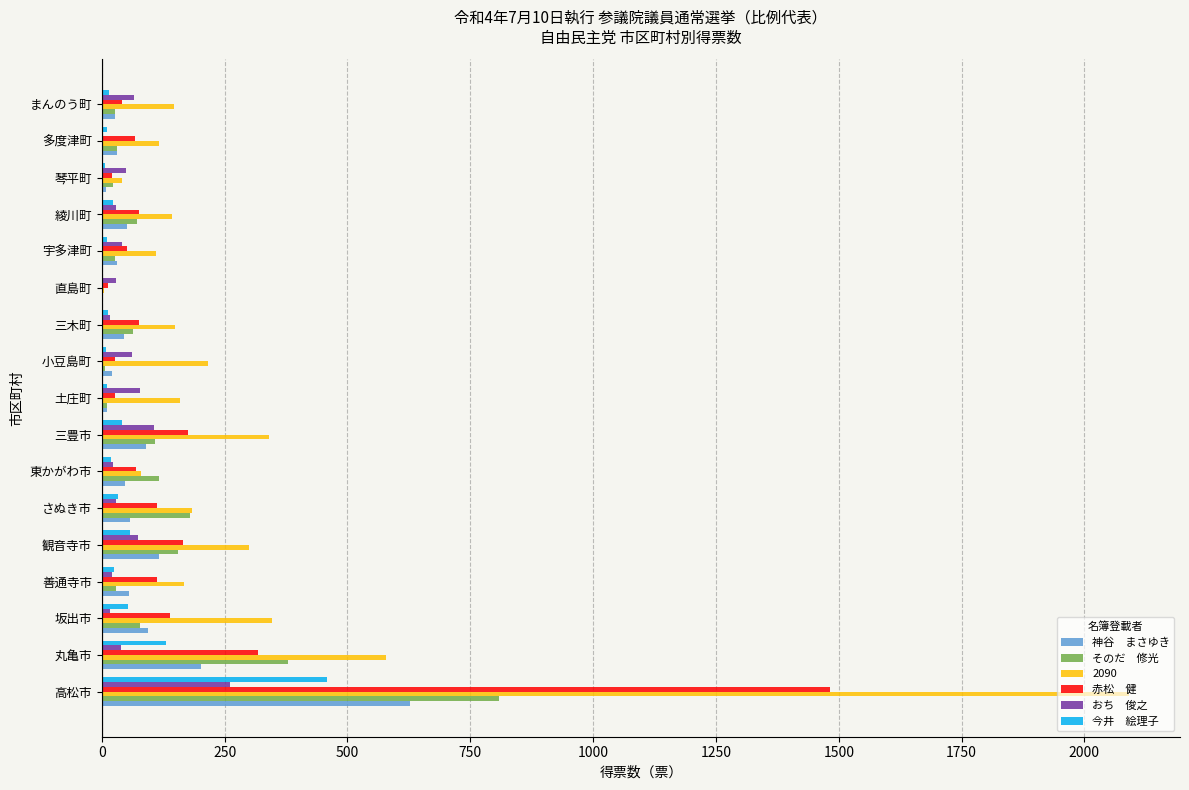

What is the total value across all series at 高松市?

5728.0